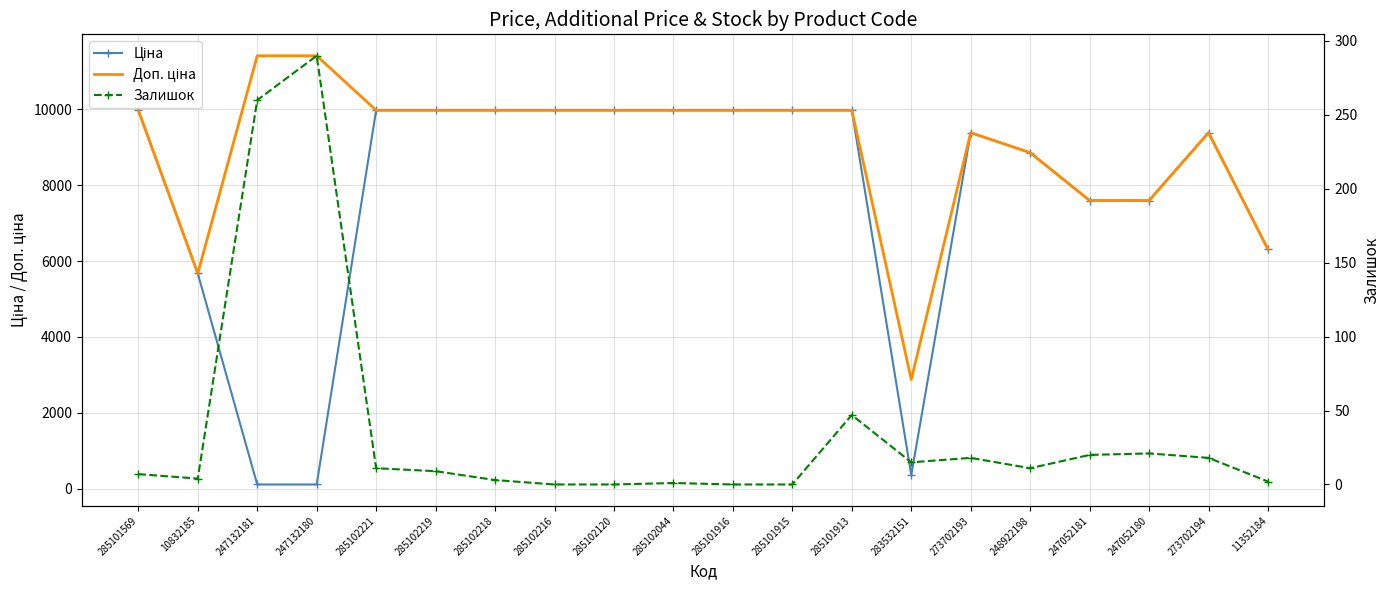

Where is the first local minimum for Ціна?

283532151